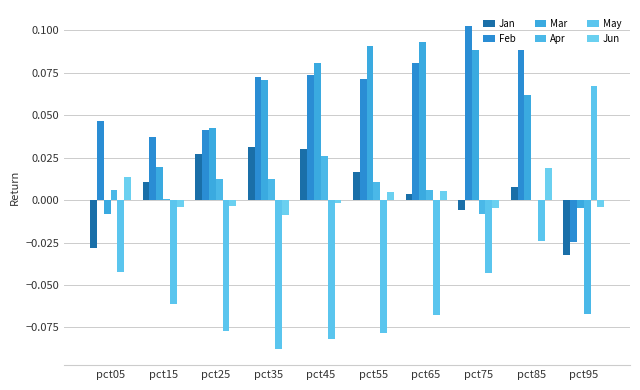

Which series has the largest total across all categories?

Feb